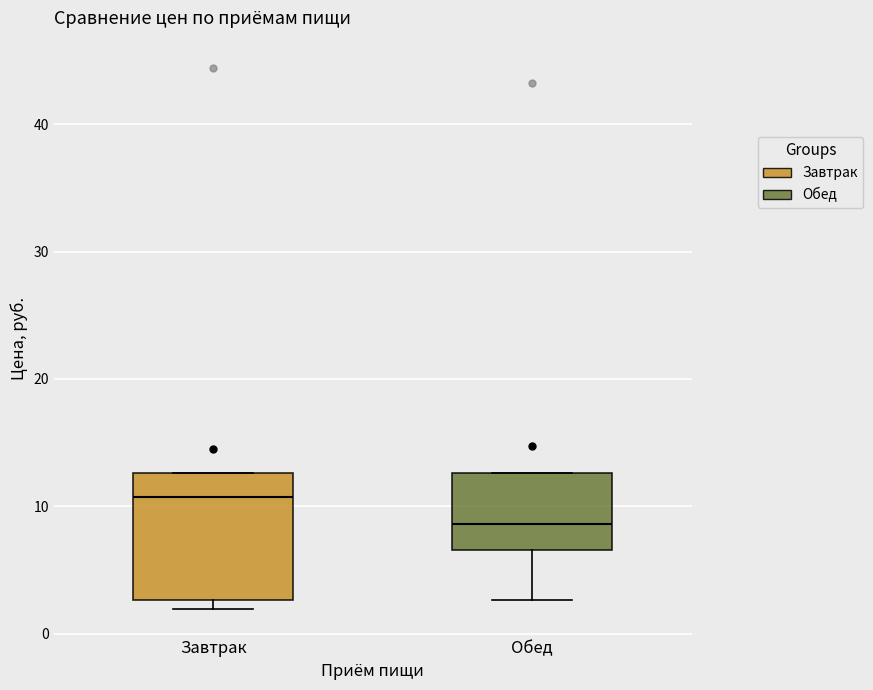

Reading left to right, transcribe this box plot: for each box, give where its median line is, the range the box spans, and where its two whiskers end, as read against the y-axis. The values are not printed on the chart, so give them approximately, as read against the axis.

Завтрак: median 11, box 3 to 13, whiskers 2 to 13
Обед: median 9, box 7 to 13, whiskers 3 to 13